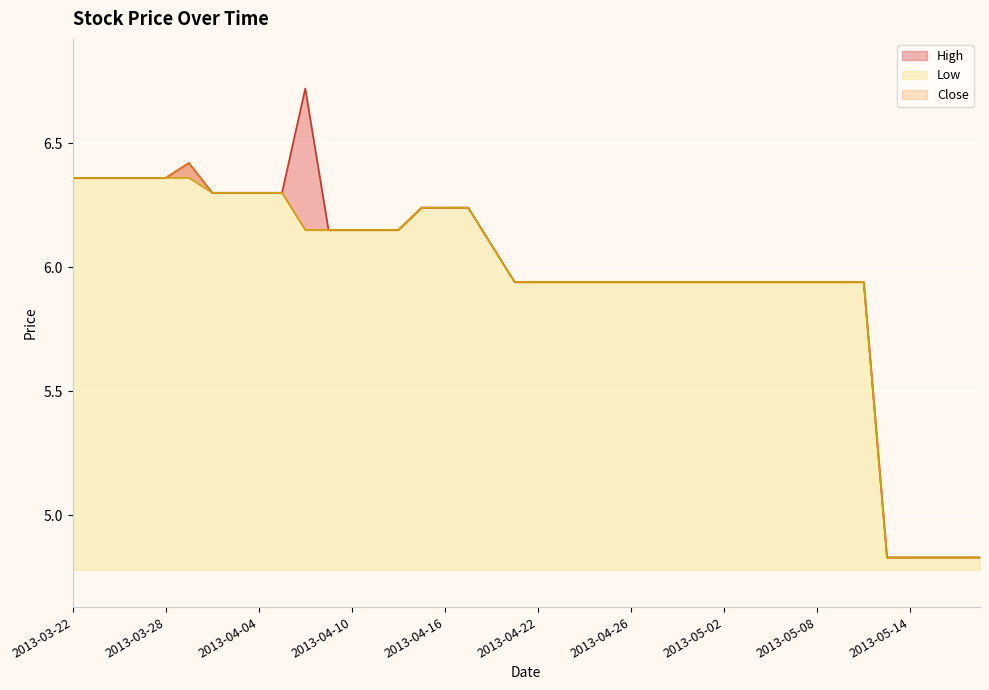

In High, how many points are higher than both neighbors (excluding endpoints)?

2